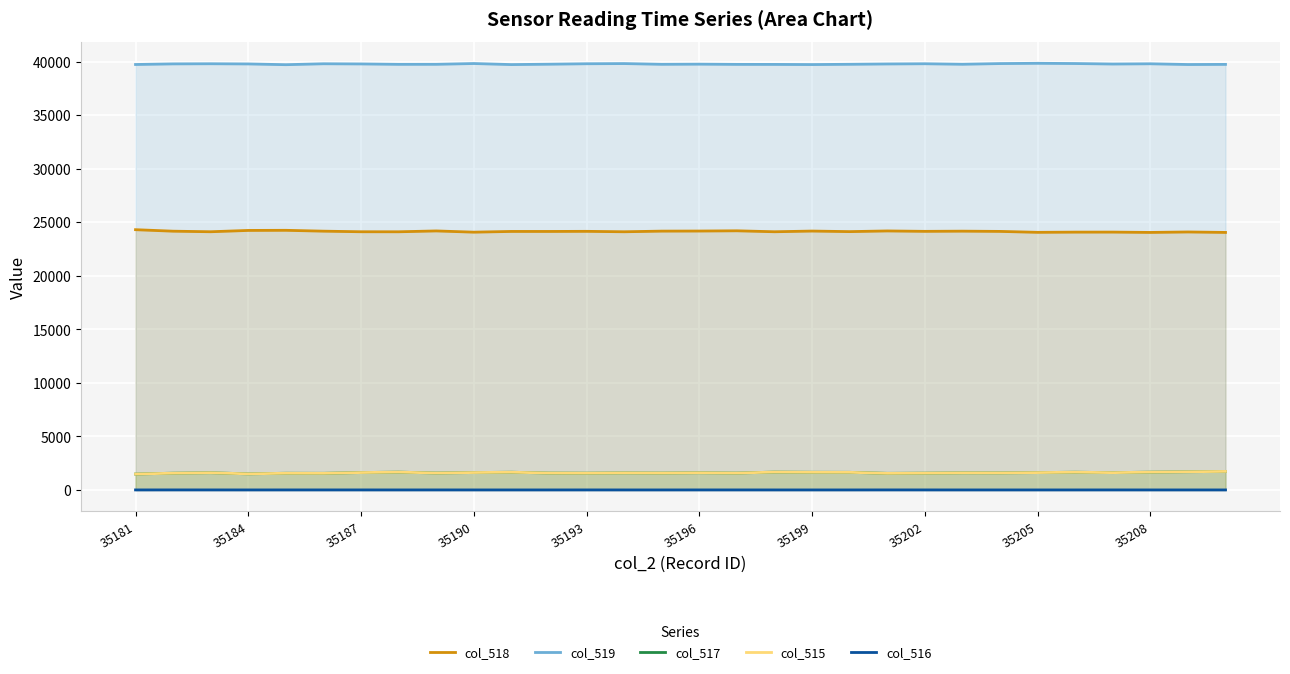

Is it true that col_515 equals 804 at 19?

False